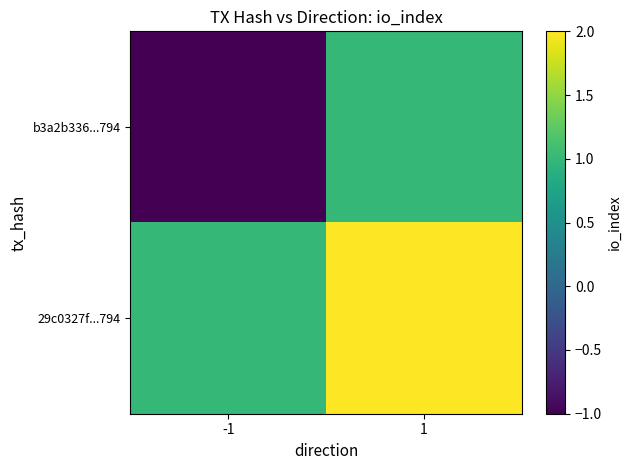

Which category has the highest value across all series?

1